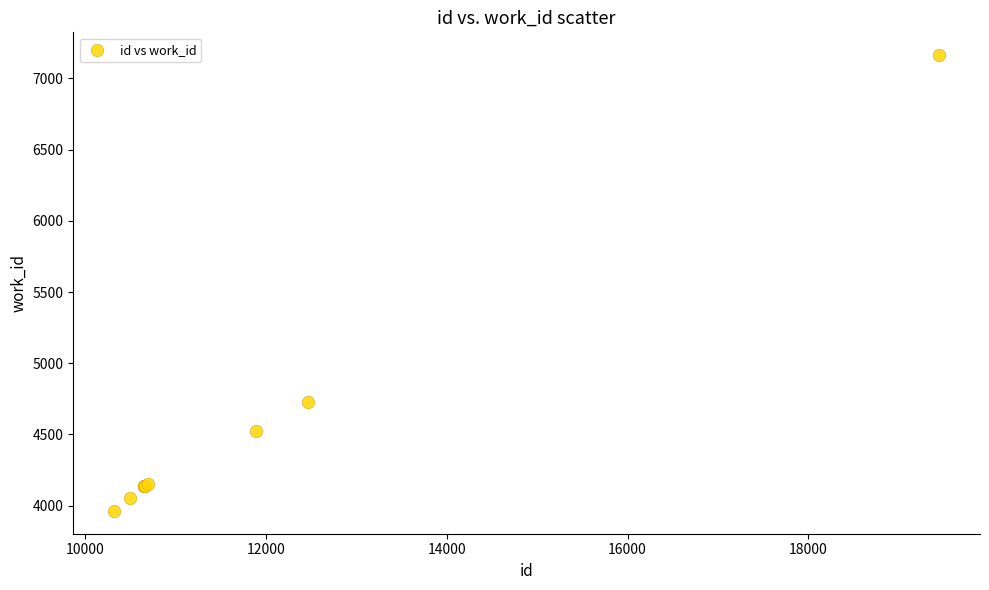

What Y value in the scatter plot is closest to 5563?

4727